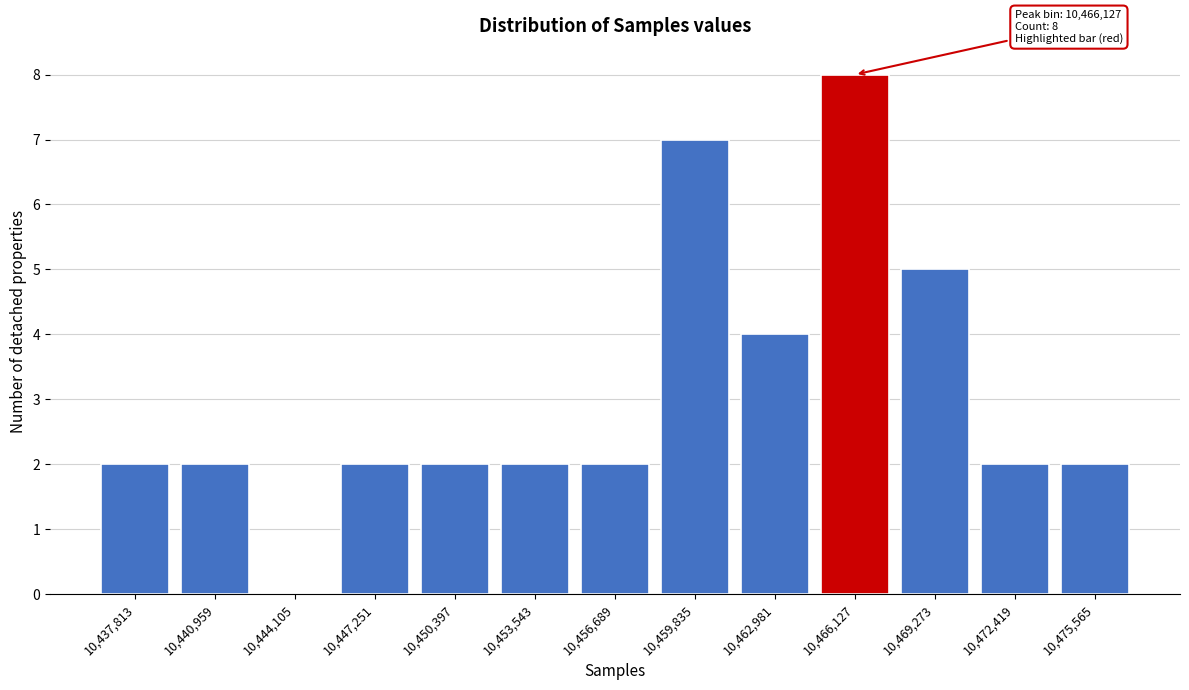

Reading left to right, extract all data points from this chart.

10,437,813=2	10,440,959=2	10,444,105=0	10,447,251=2	10,450,397=2	10,453,543=2	10,456,689=2	10,459,835=7	10,462,981=4	10,466,127=8	10,469,273=5	10,472,419=2	10,475,565=2